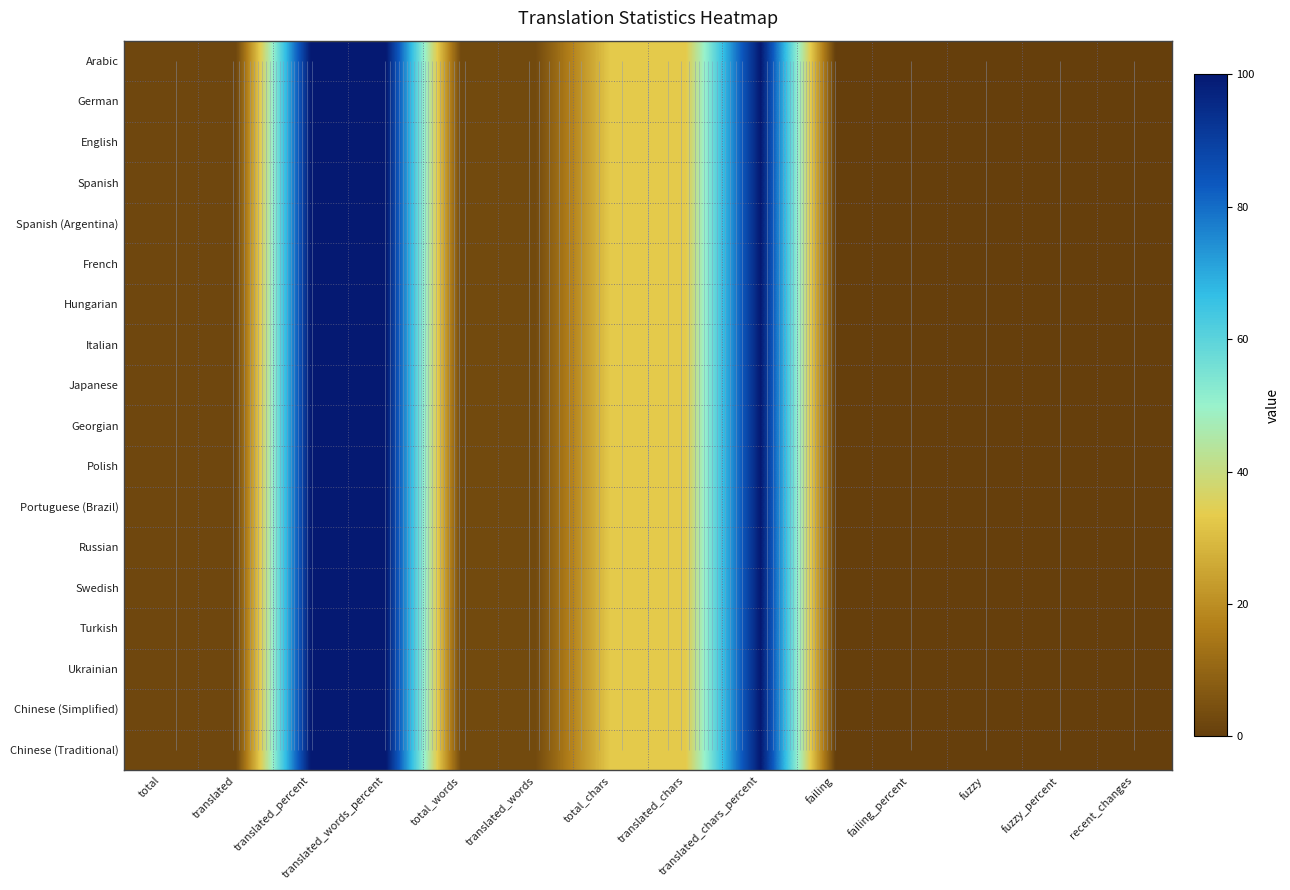

At which label does English first exceed 3?

translated_percent